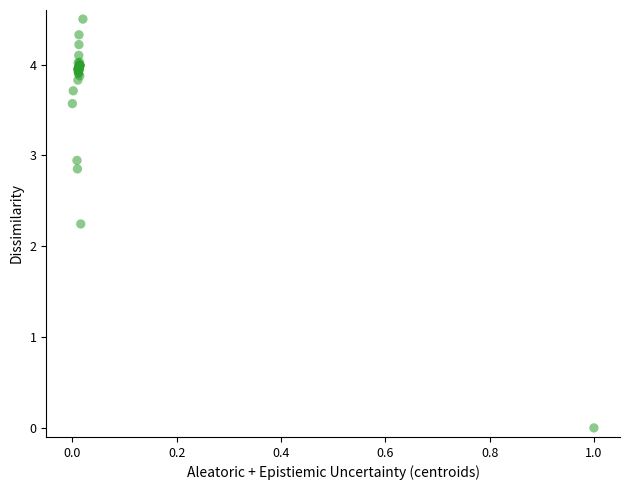

What Y value in the scatter plot is closest to 2?

2.2